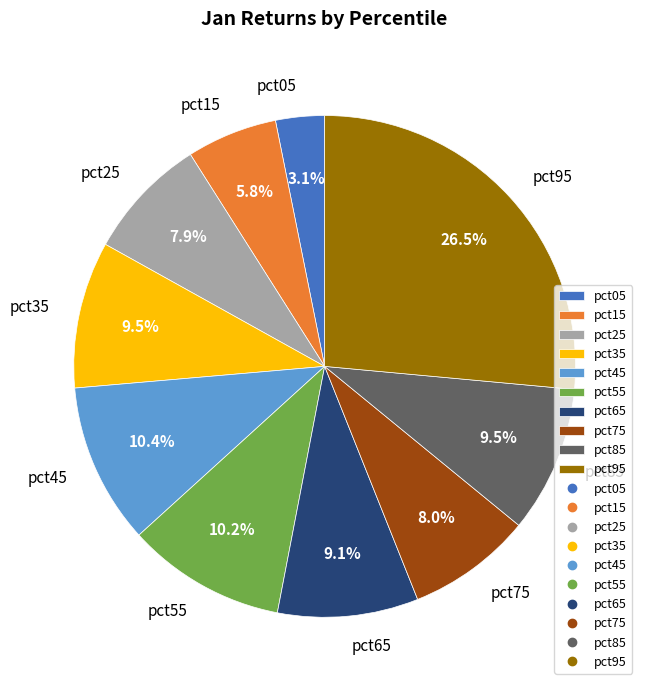

Count the number of slices in the pie.

10